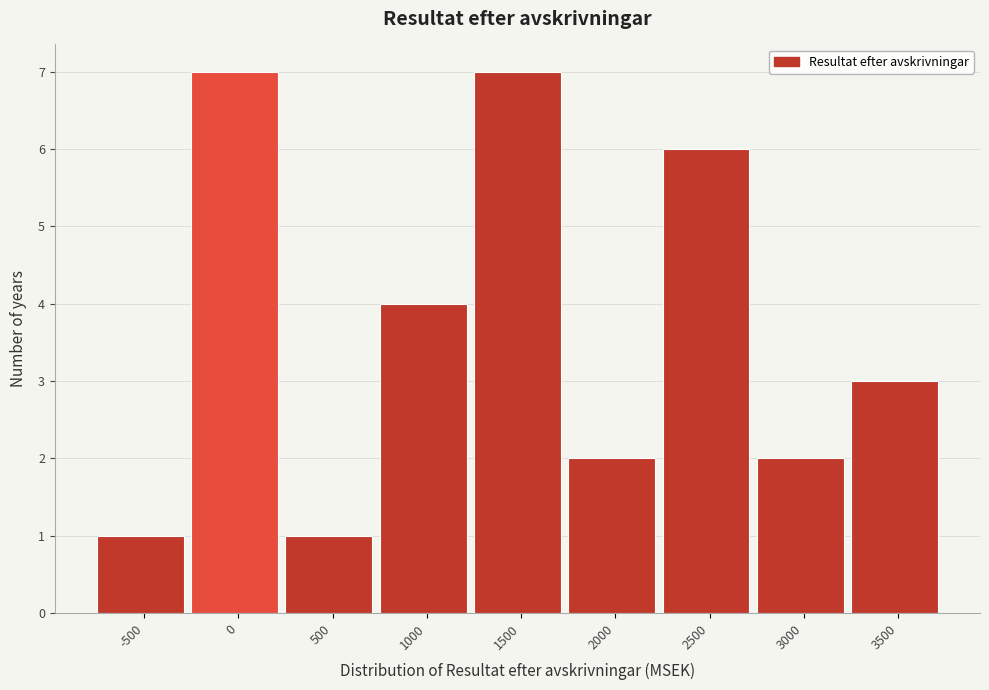

Reading left to right, transcribe all the data shown in this chart.

-500=1	0=7	500=1	1000=4	1500=7	2000=2	2500=6	3000=2	3500=3